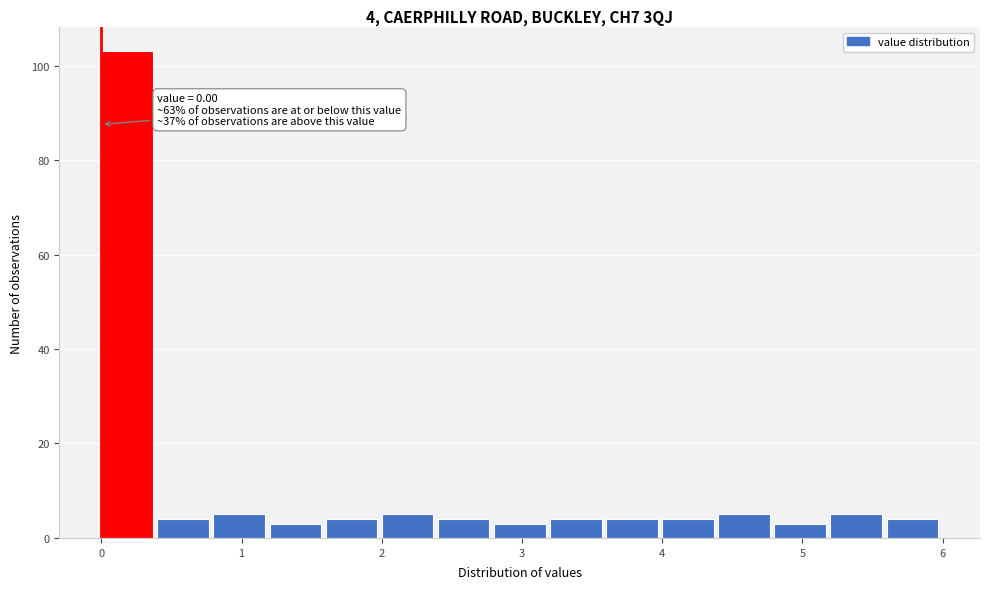

Over which range of the x-axis is the bar tallest?

0.0 to 0.4